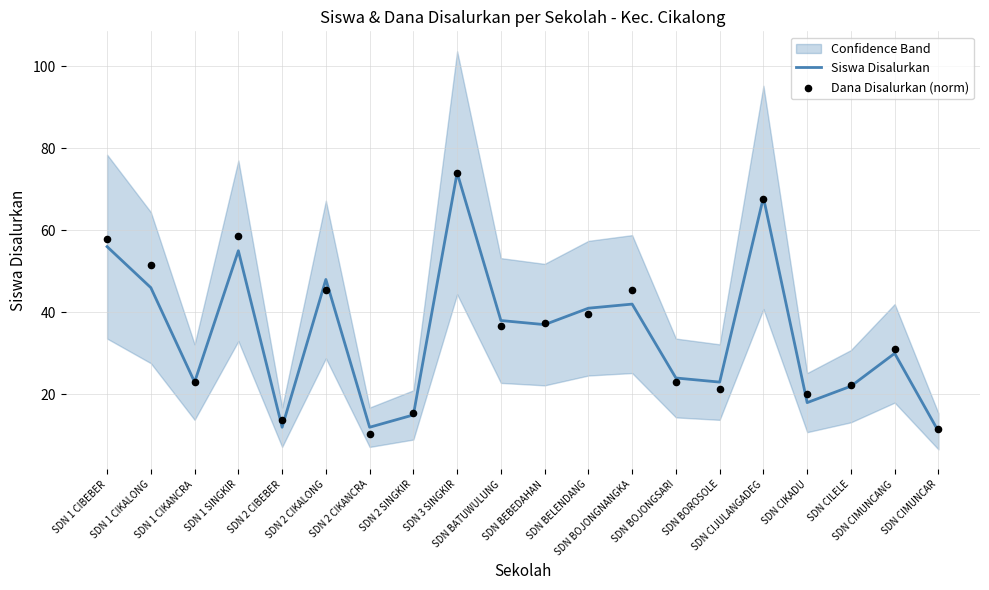

At which category is the sum across all series the highest?

SDN 3 SINGKIR